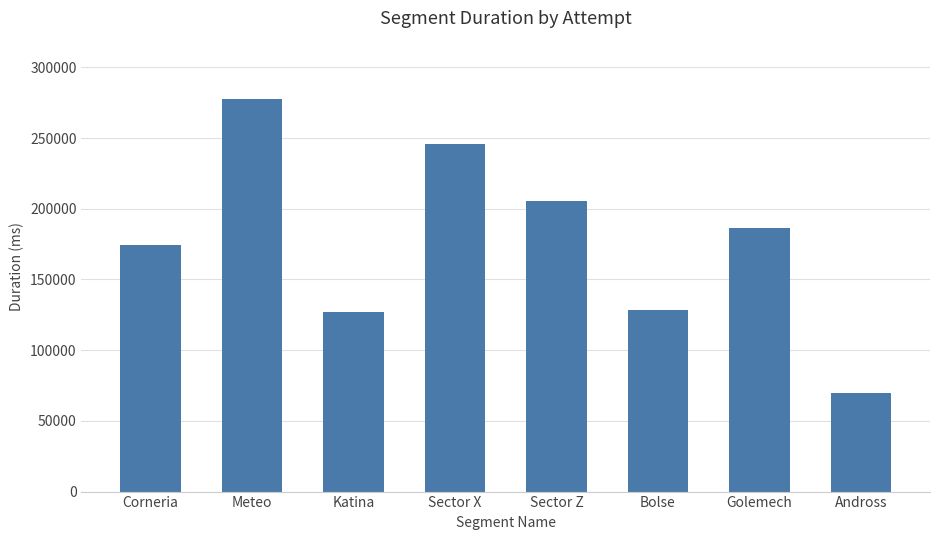

What is the change in value from Katina to Bolse?

+1367.0